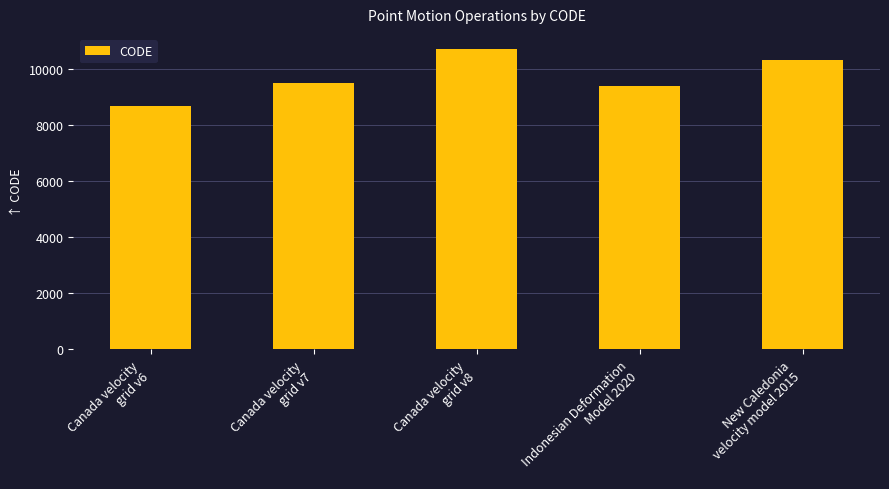

Reading left to right, transcribe all the data shown in this chart.

Canada velocity
grid v6=8676	Canada velocity
grid v7=9483	Canada velocity
grid v8=10707	Indonesian Deformation
Model 2020=9375	New Caledonia
velocity model 2015=10323